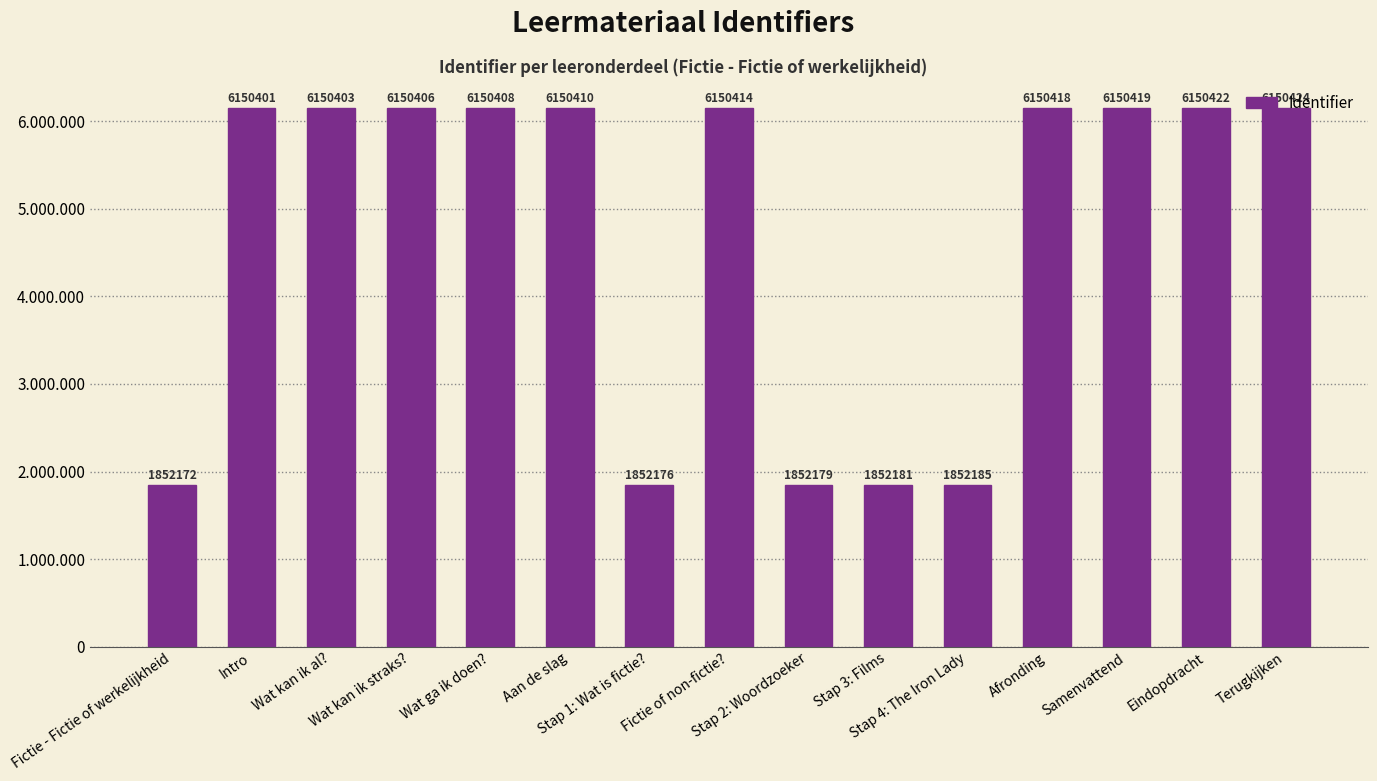

What is the difference between the values at Stap 1: Wat is fictie? and Terugkijken?

4298248